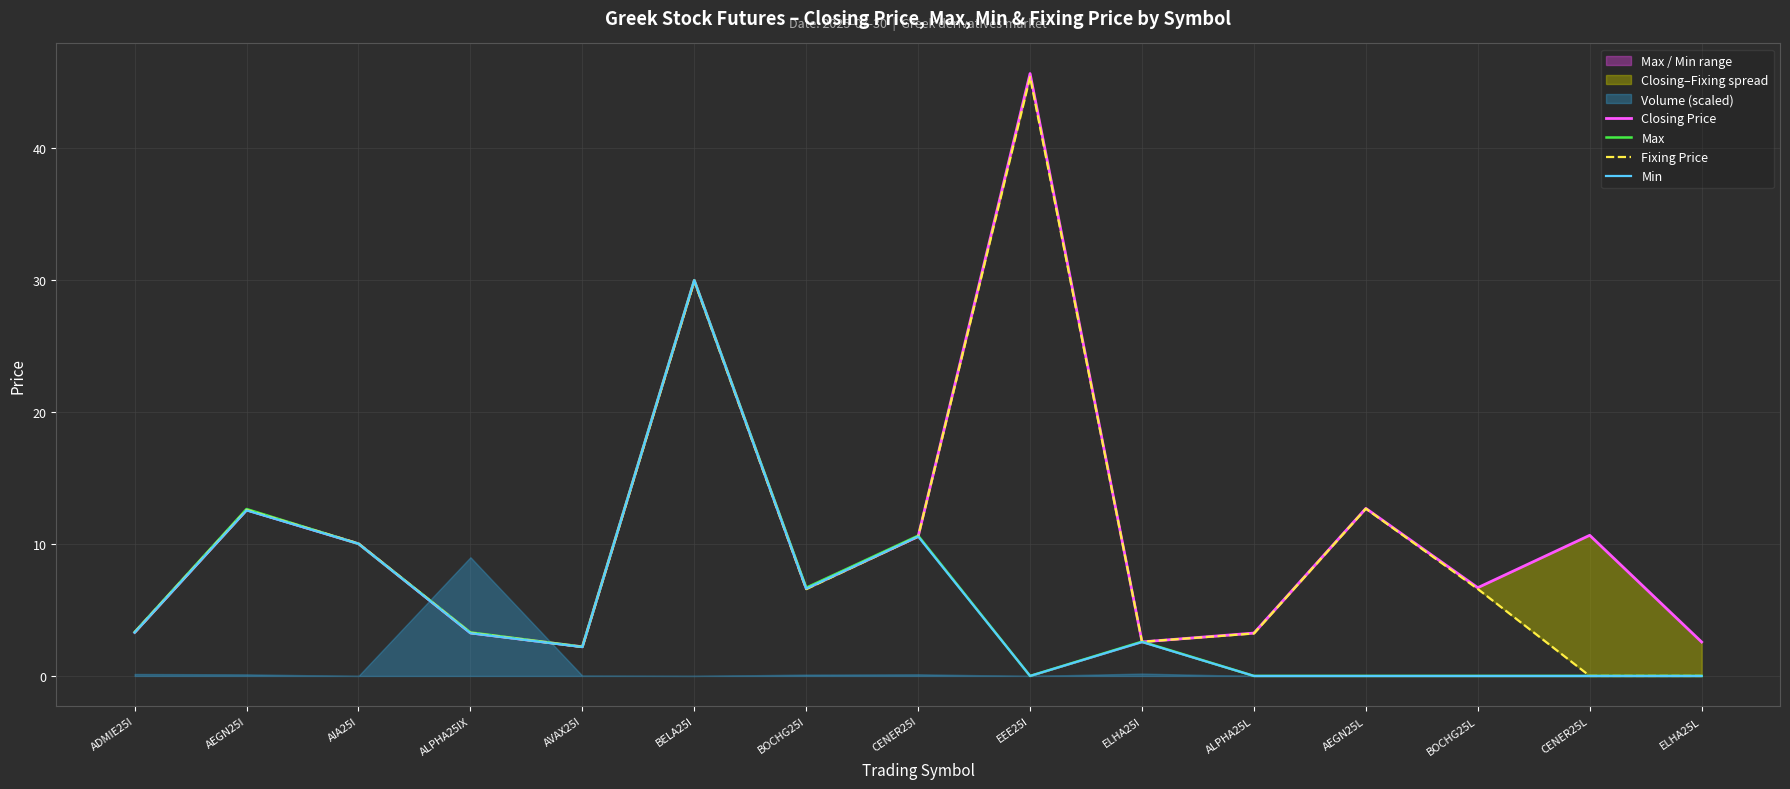

Reading right to left, transcribe all the data shown in this chart.

Closing Price: 2.6	10.7	6.7	12.7	3.2	2.6	45.7	10.6	6.6	30.0	2.2	3.3	10.0	12.6	3.3
Max: 0.0	0.0	0.0	0.0	0.0	2.6	0.0	10.6	6.7	30.0	2.2	3.3	10.0	12.7	3.3
Fixing Price: 0.0	0.0	6.6	12.7	3.2	2.6	45.4	10.6	6.6	29.9	2.2	3.3	10.0	12.6	3.3
Min: 0.0	0.0	0.0	0.0	0.0	2.6	0.0	10.6	6.6	30.0	2.2	3.2	10.0	12.6	3.3